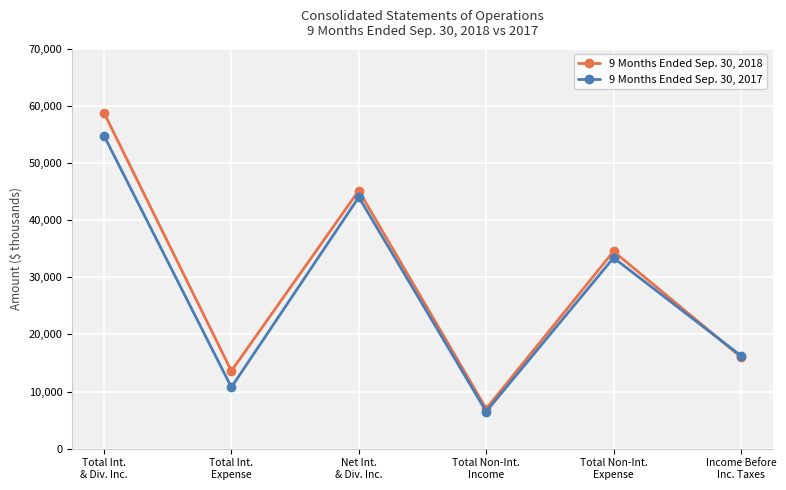

What is the label of the 5th point from the left?

Total Non-Int.
Expense